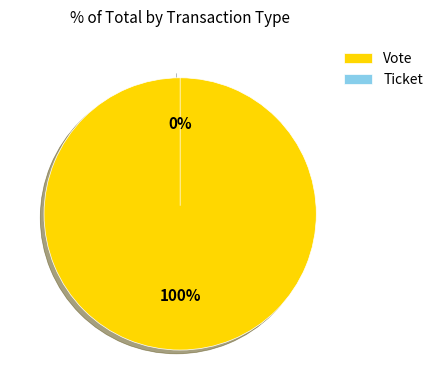

To the nearest percent, what is the difference between the largest and smallest slice percentages?

100%